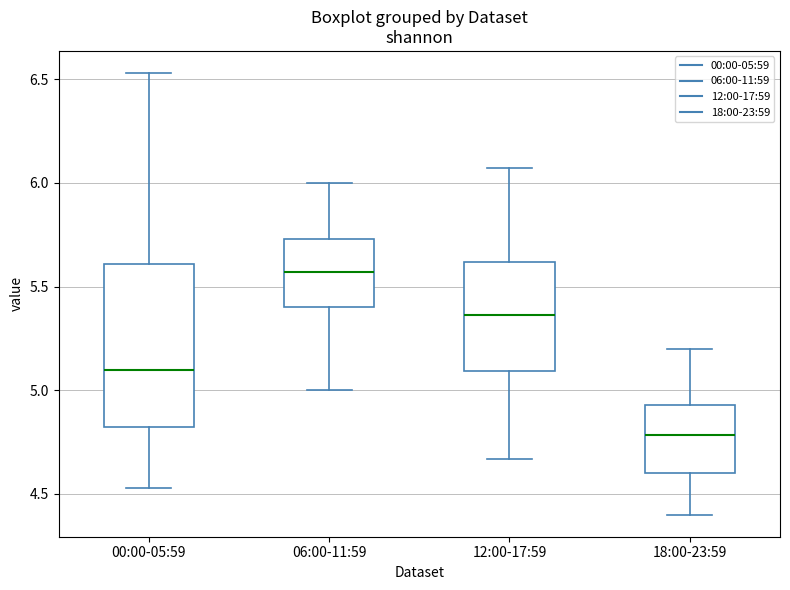

Reading left to right, read every box against the y-axis: the position of its median line, the range the box covers, and the ends of its whiskers. The values are not printed on the chart, so give them approximately, as read against the axis.

00:00-05:59: median 5.10, box 4.80 to 5.60, whiskers 4.55 to 6.55
06:00-11:59: median 5.55, box 5.40 to 5.75, whiskers 5.00 to 6.00
12:00-17:59: median 5.35, box 5.10 to 5.60, whiskers 4.65 to 6.05
18:00-23:59: median 4.80, box 4.60 to 4.95, whiskers 4.40 to 5.20